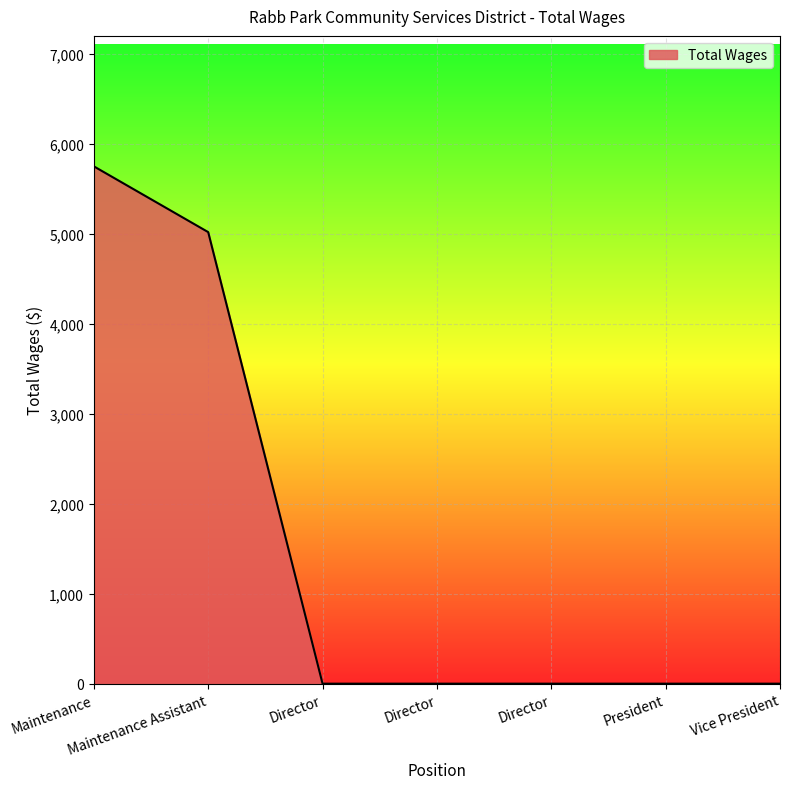

How many lines are shown in the chart?

1